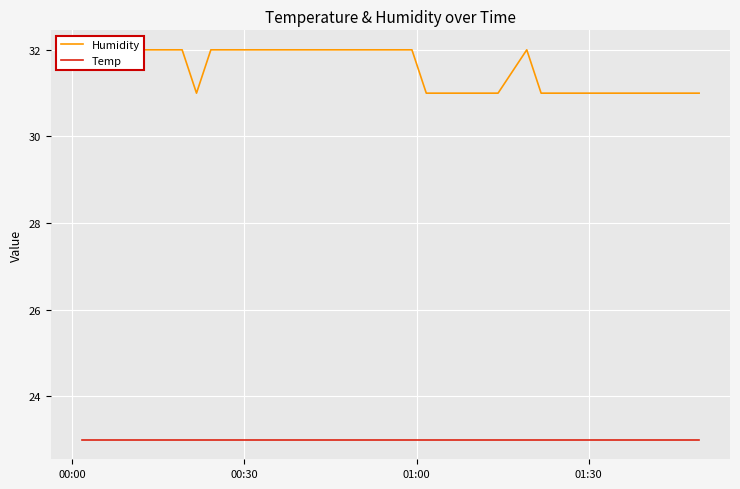

True or false: Temp and Humidity cross at least once.

False